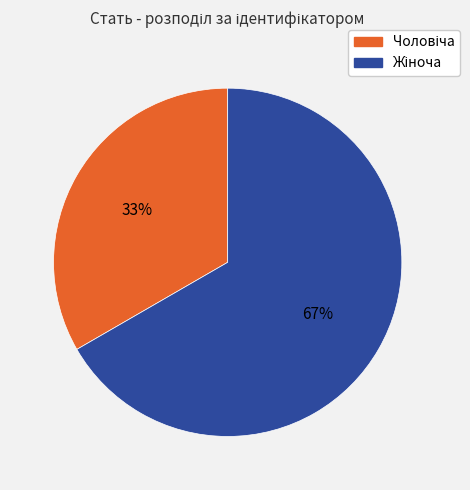

Is there any slice that represents more than half of the pie?

Yes